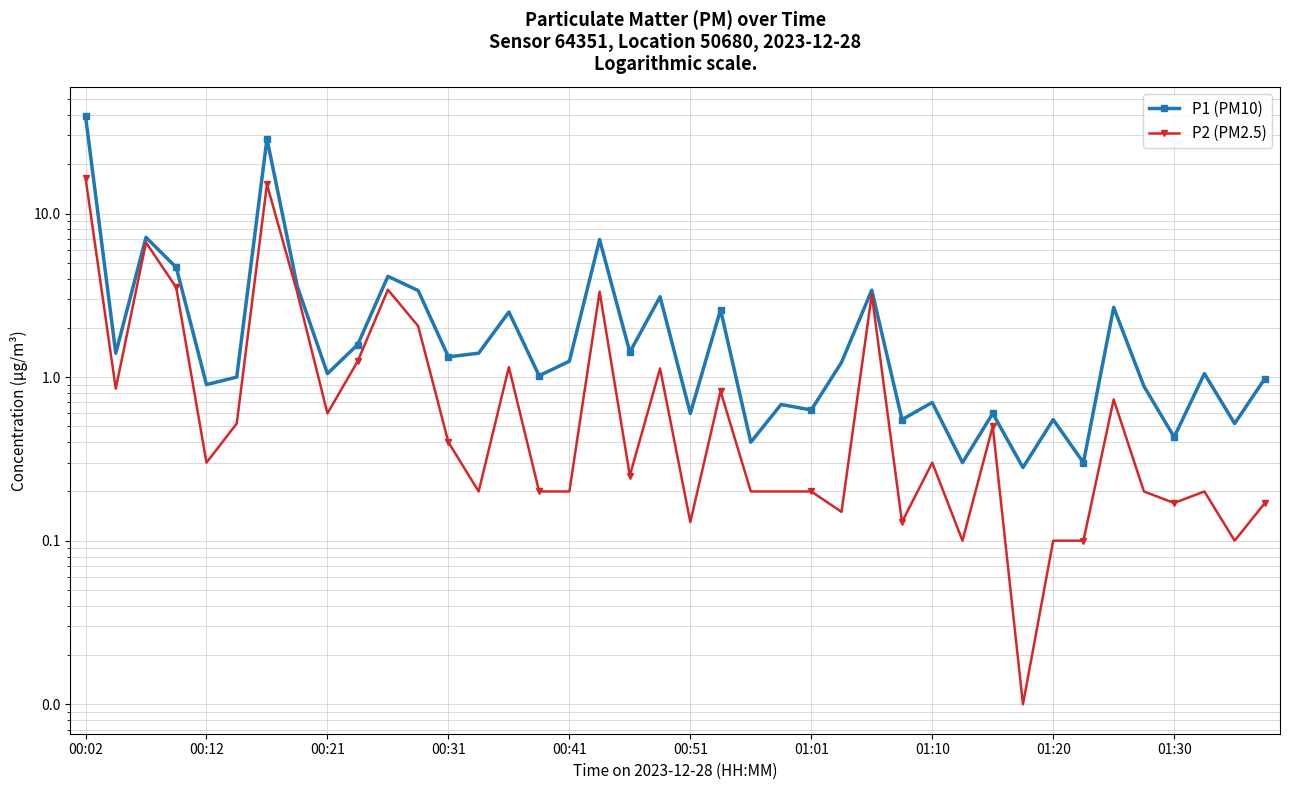

Is it true that P2 (PM2.5) equals 0.0 at 01:30?

False